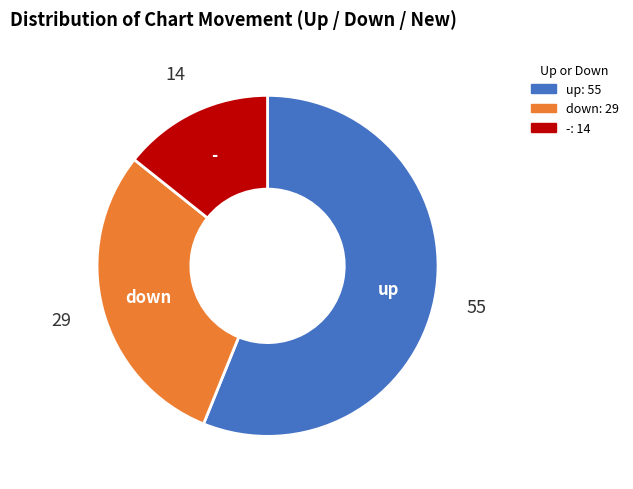

Is there a majority slice in this chart?

Yes